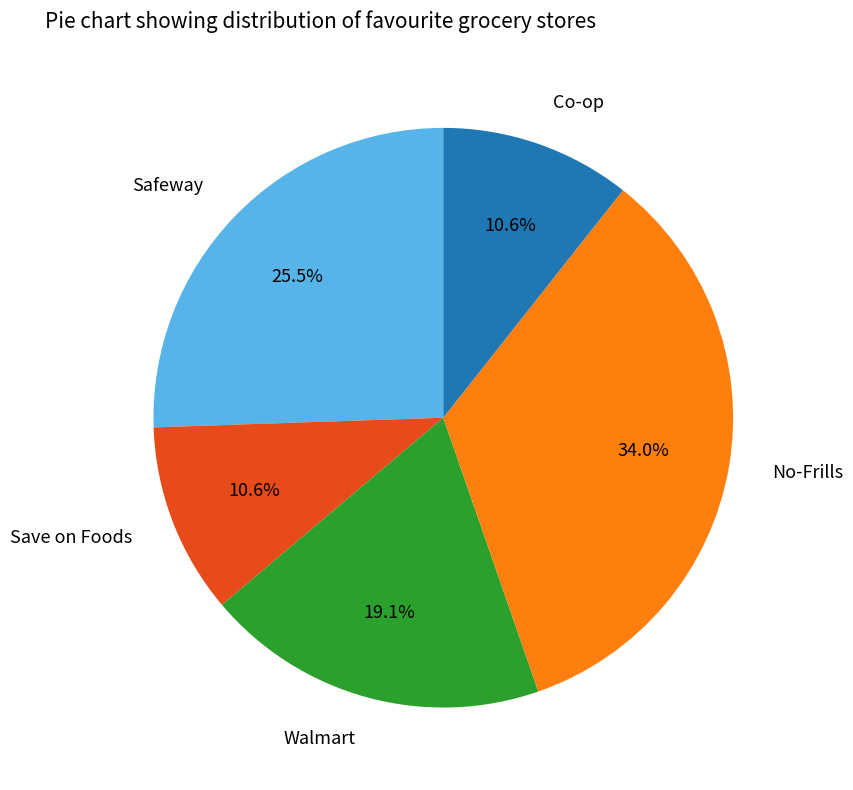

Count the number of slices in the pie.

5